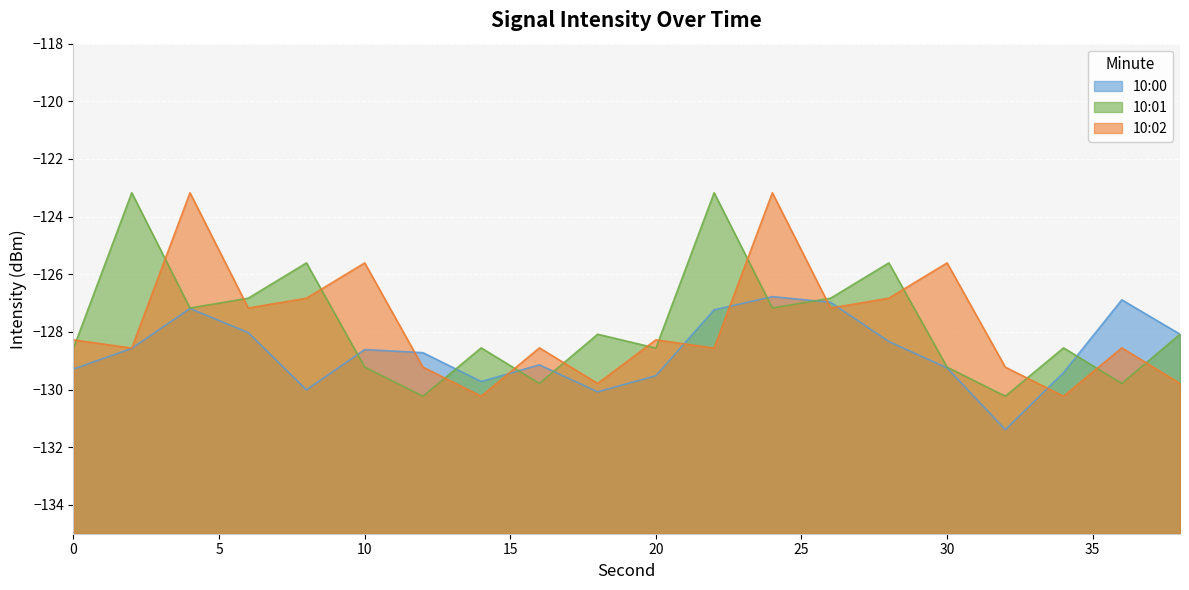

How many interior local valleys does the 10:02 series have?

7